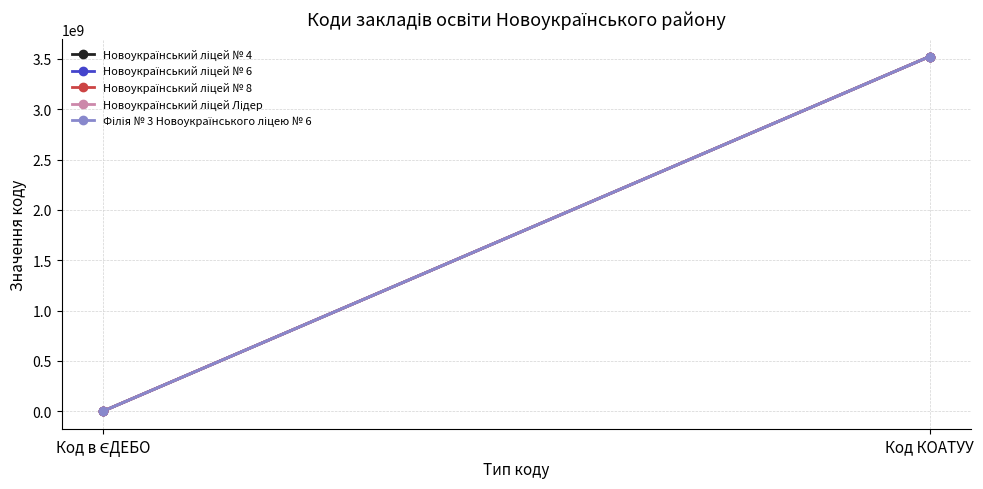

What is the sum of all Новоукраїнський ліцей № 8 values?

3524158202